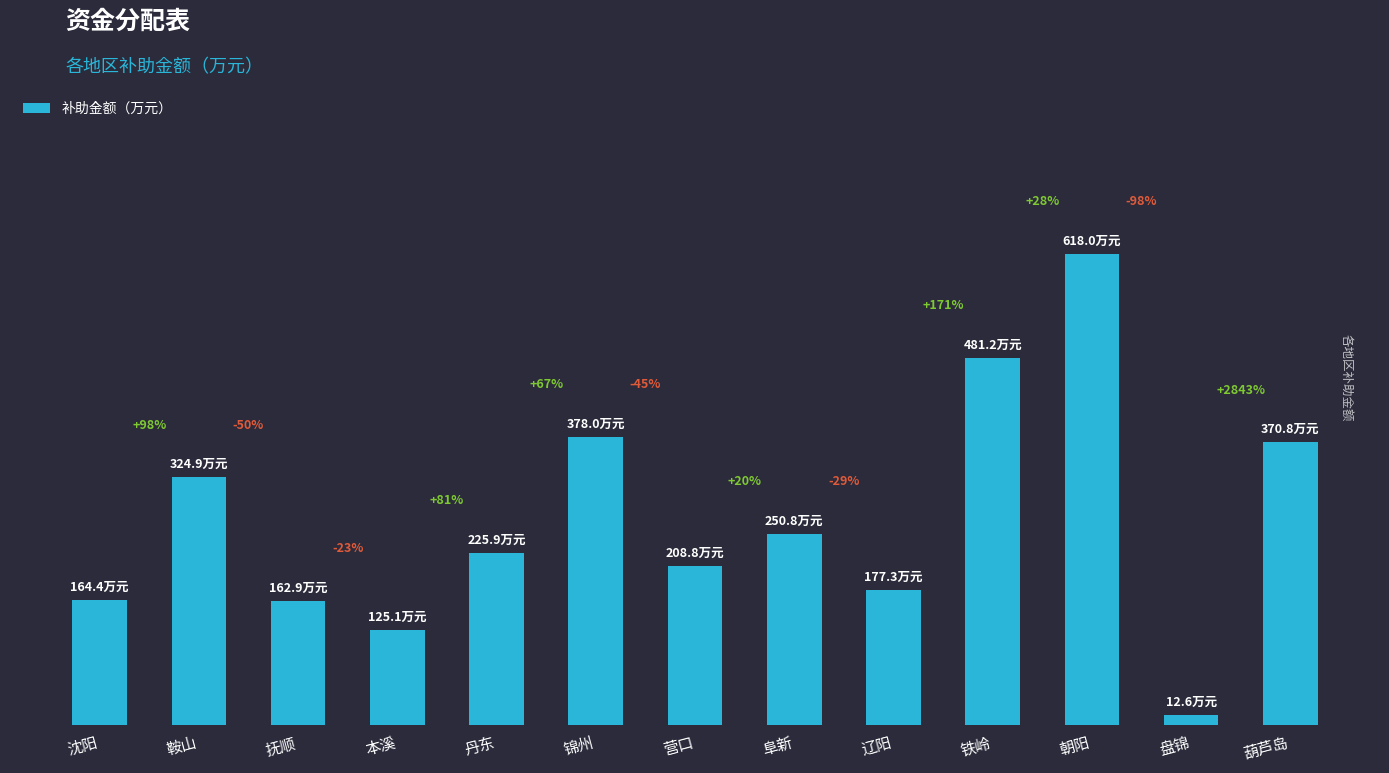

Does the chart contain any negative values?

No